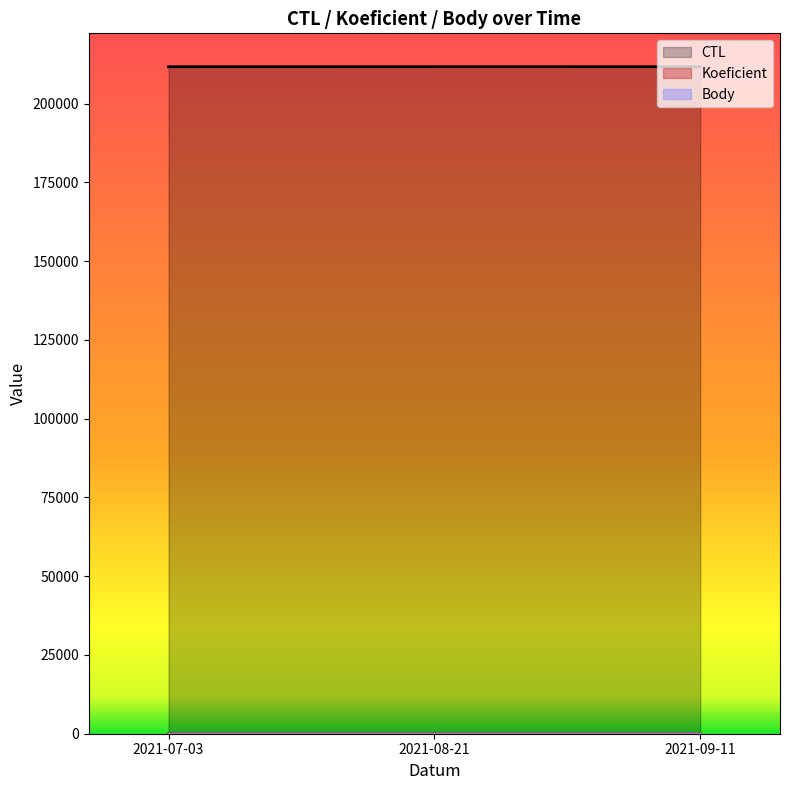

Which has a higher value, 2021-09-11 or 2021-08-21?

2021-09-11